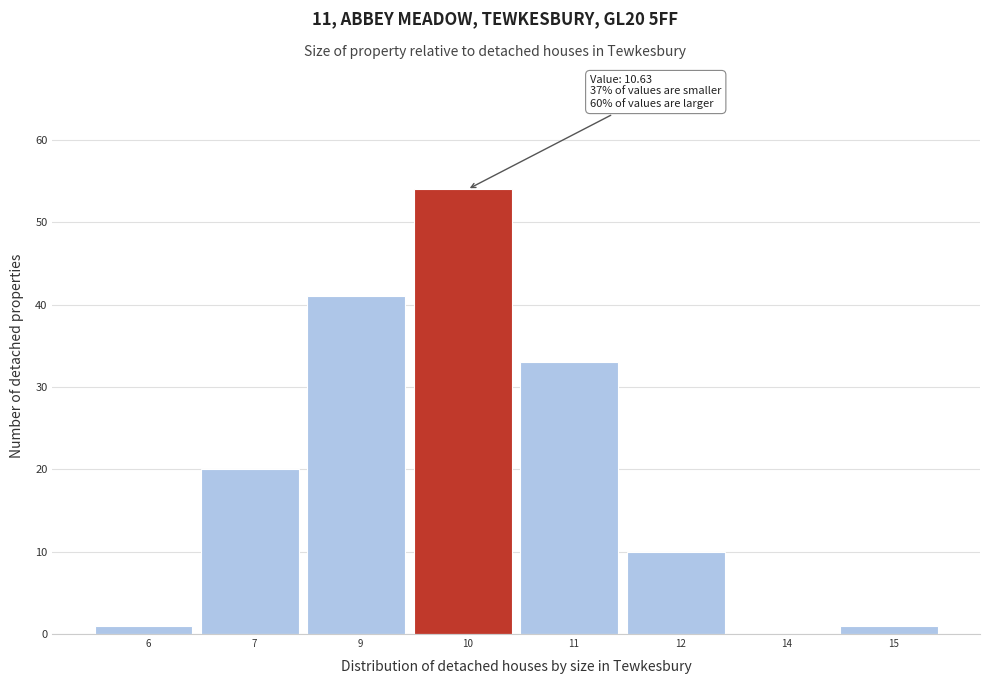

Reading right to left, transcribe all the data shown in this chart.

15=1	14=0	12=10	11=33	10=54	9=41	7=20	6=1